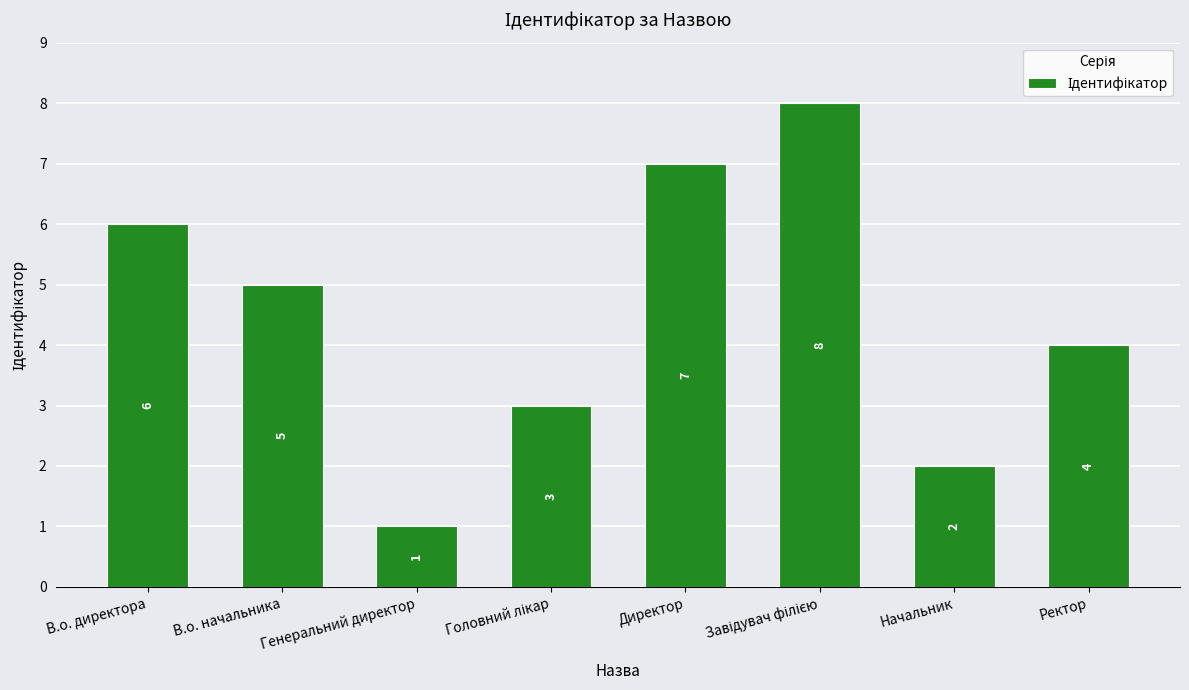

At which category does the chart reach its minimum across all series?

Генеральний директор